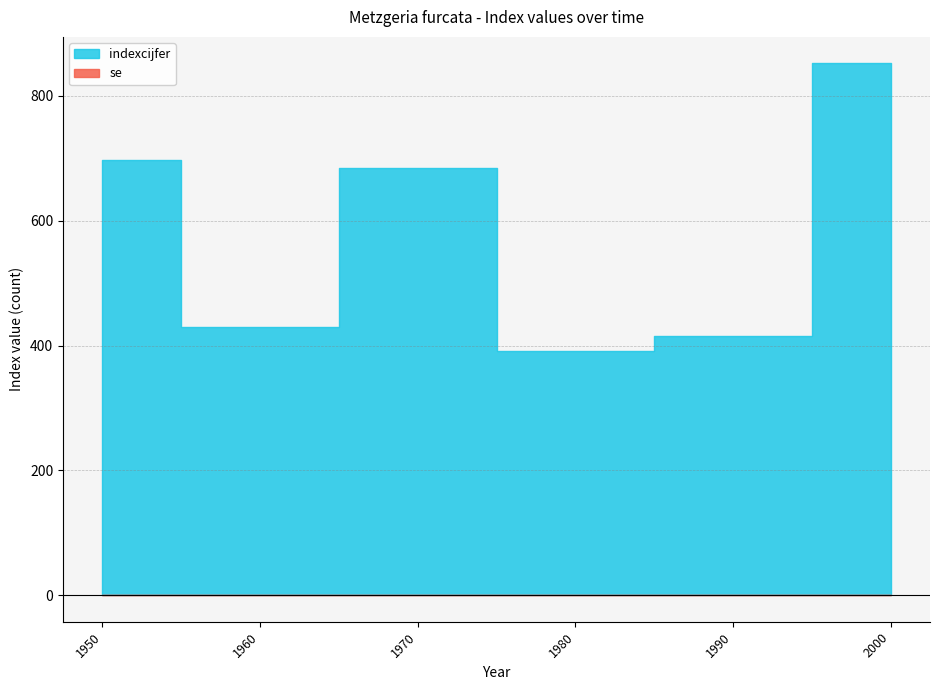

Does the chart display data point markers on the line(s)?

No